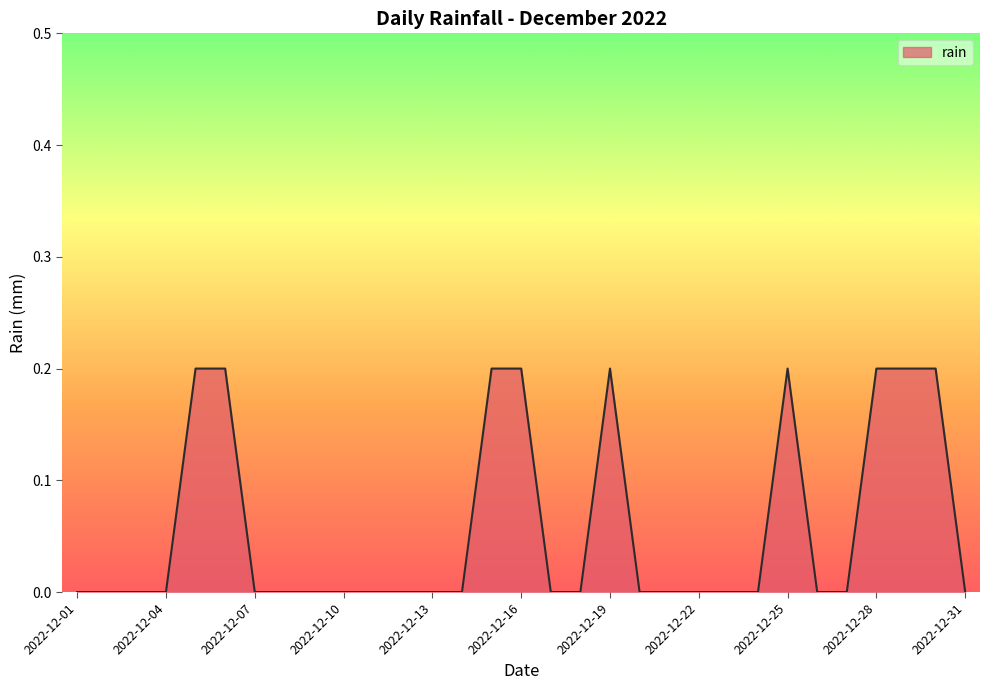

Rank the categories by value from lowest to highest.

2022-12-01, 2022-12-02, 2022-12-03, 2022-12-04, 2022-12-07, 2022-12-08, 2022-12-09, 2022-12-10, 2022-12-11, 2022-12-12, 2022-12-13, 2022-12-14, 2022-12-17, 2022-12-18, 2022-12-20, 2022-12-21, 2022-12-22, 2022-12-23, 2022-12-24, 2022-12-26, 2022-12-27, 2022-12-31, 2022-12-05, 2022-12-06, 2022-12-15, 2022-12-16, 2022-12-19, 2022-12-25, 2022-12-28, 2022-12-29, 2022-12-30